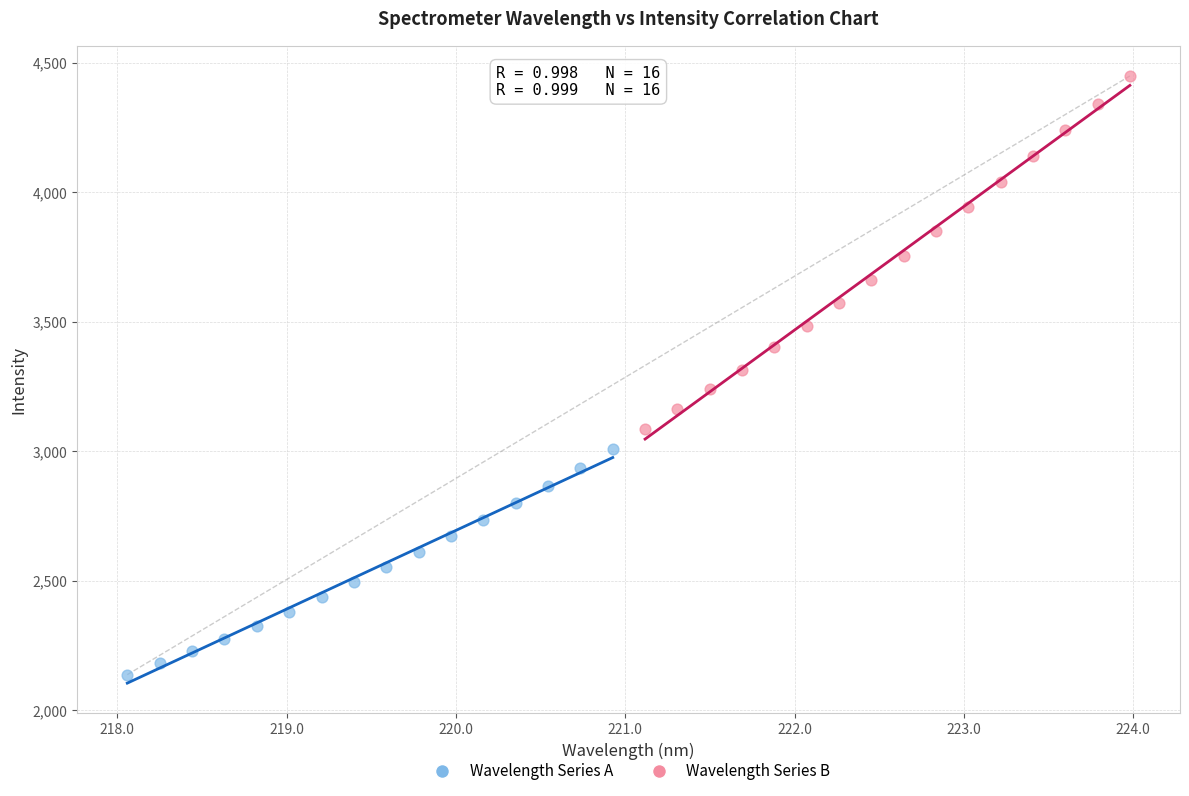

Which series reaches the minimum Y coordinate?

Wavelength Series A